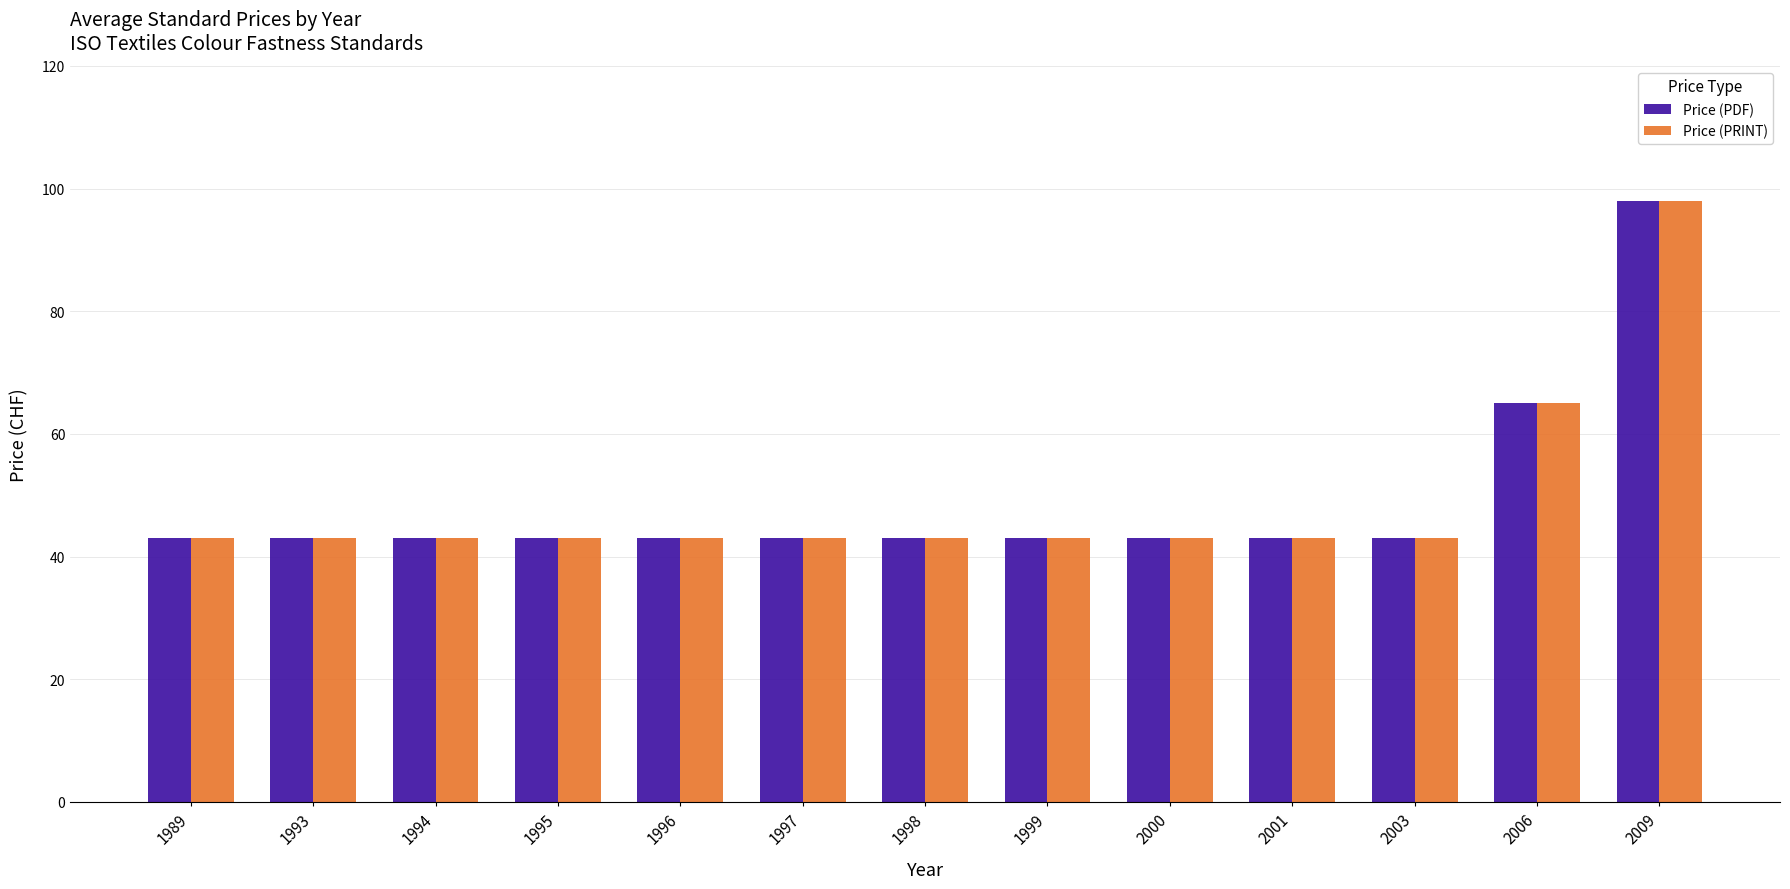

Is it true that Price (PDF) equals 98 at 2009?

True